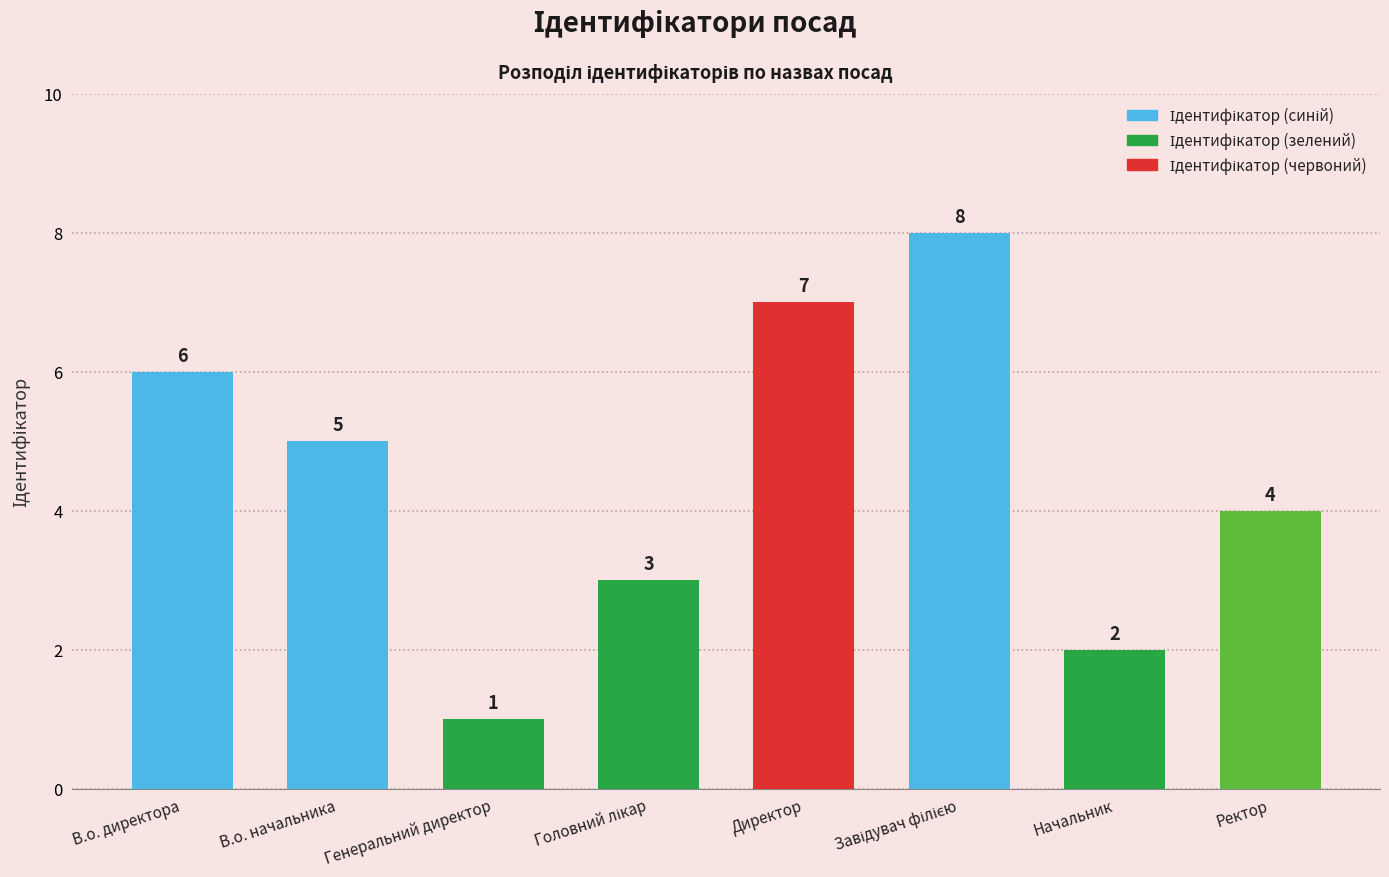

Reading left to right, transcribe all the data shown in this chart.

6	5	1	3	7	8	2	4